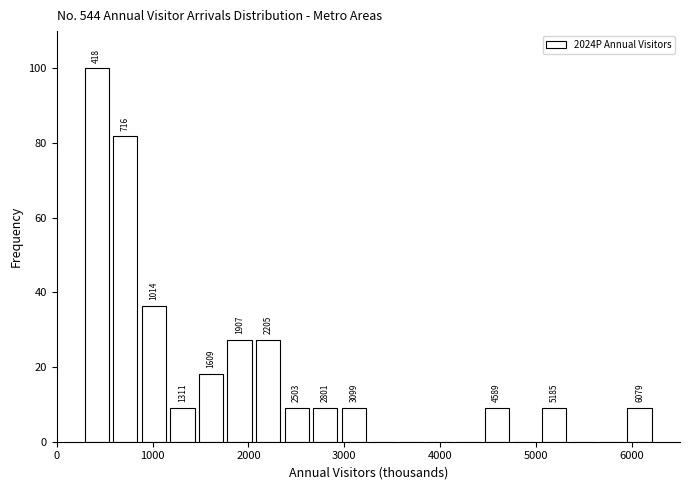

Read against the x-axis, roughly where is the centre of the tallest bar?

400